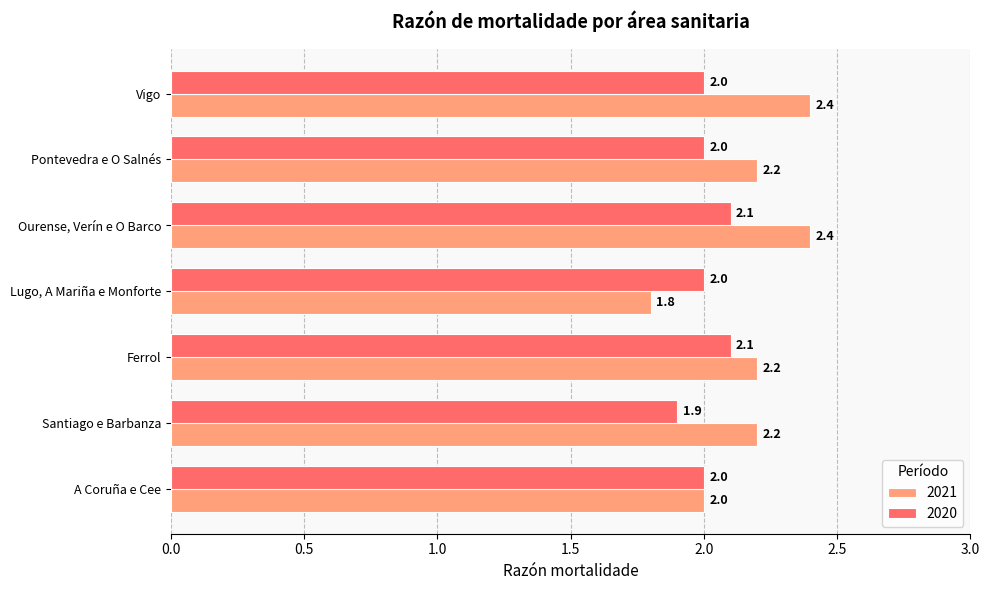

At how many categories does at least one series exceed 1?

7